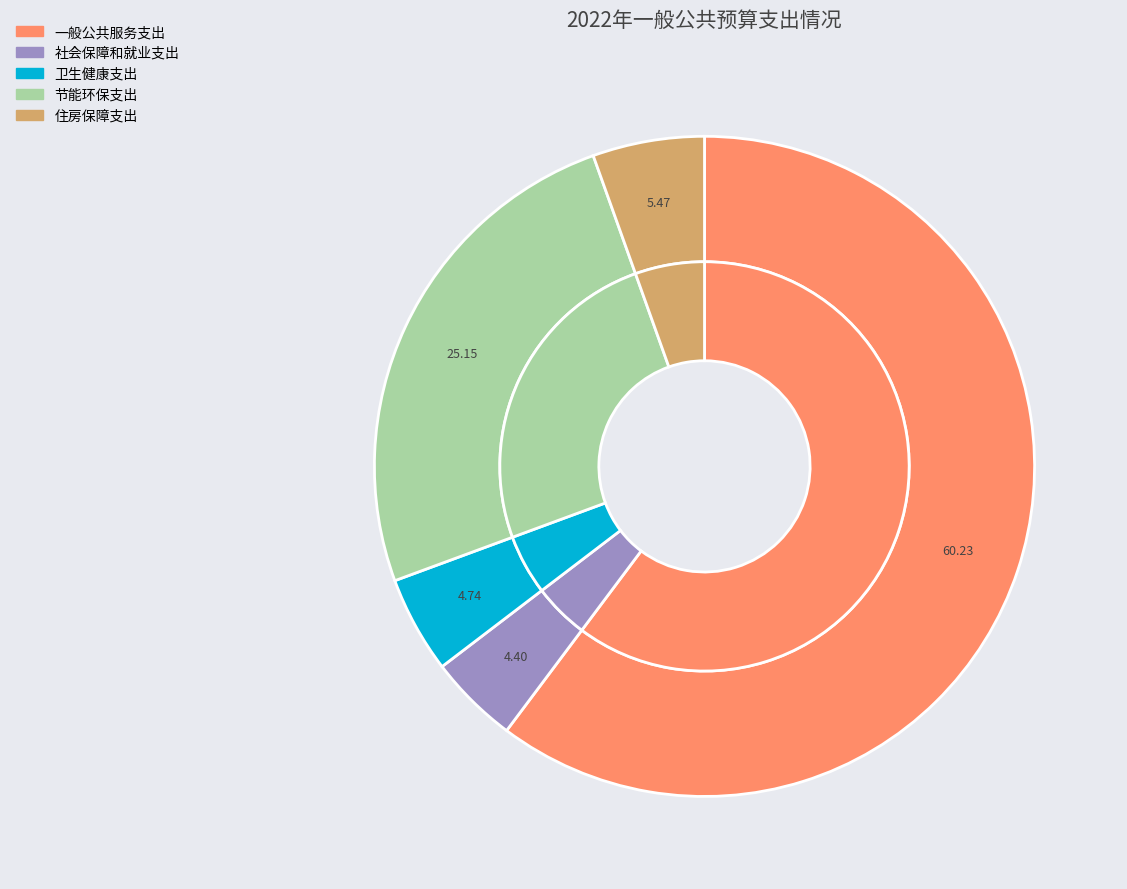

True or false: 住房保障支出 accounts for 19% of the total.

False